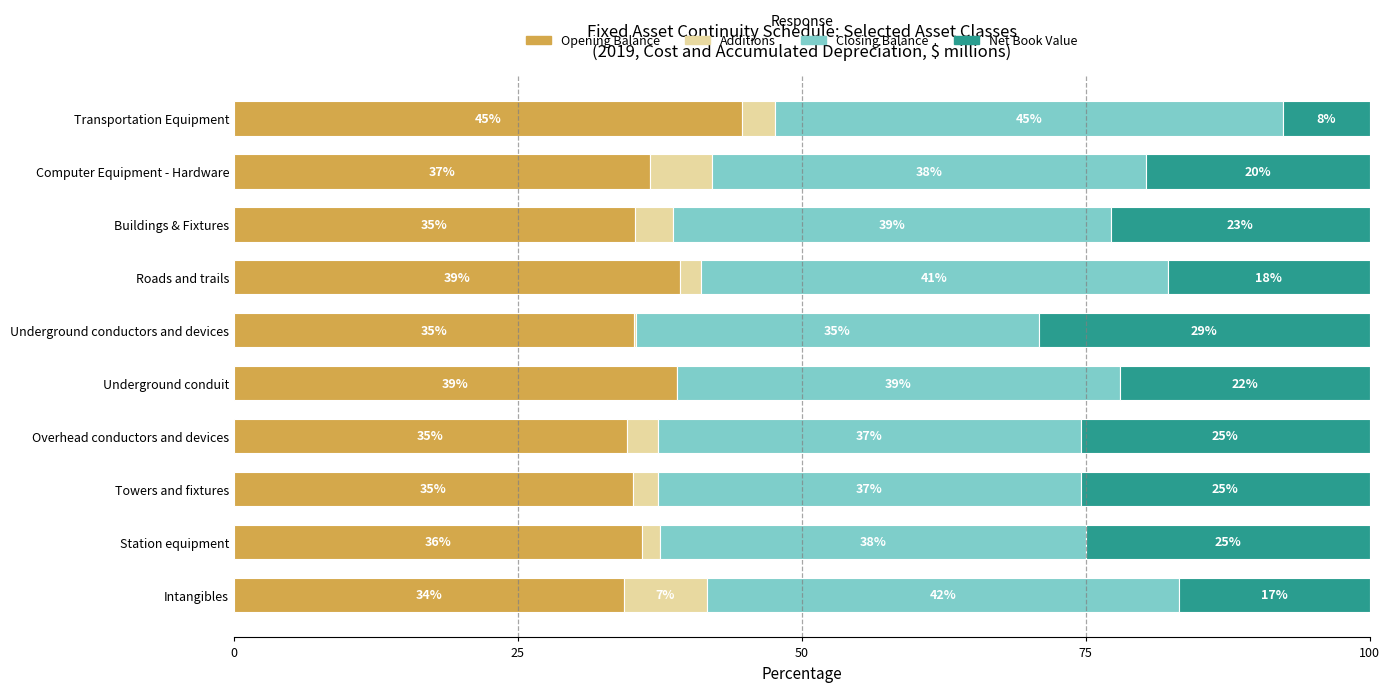

What is the highest value of the Opening Balance series?

44.7